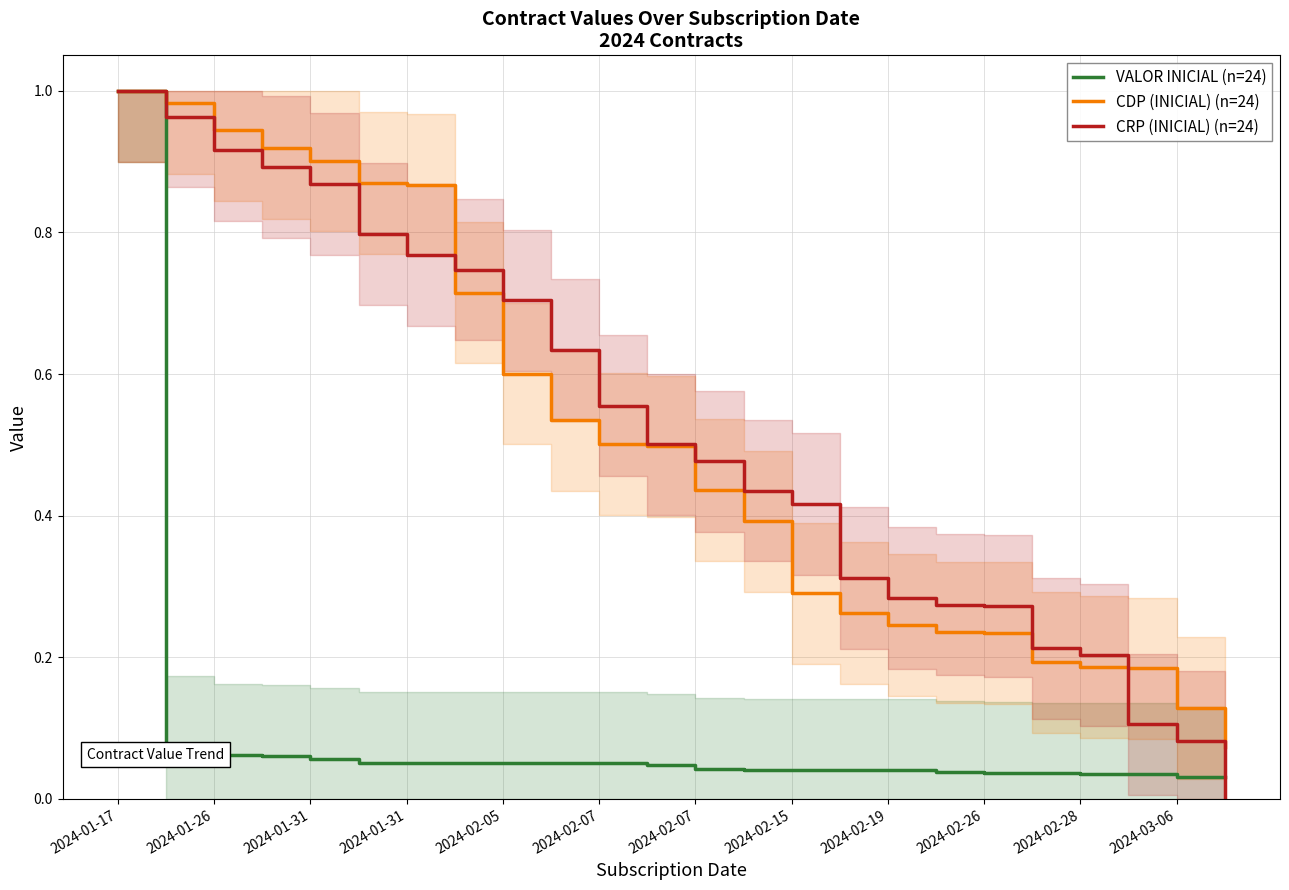

What is the average value of the CDP (INICIAL) (n=24) series?

0.5